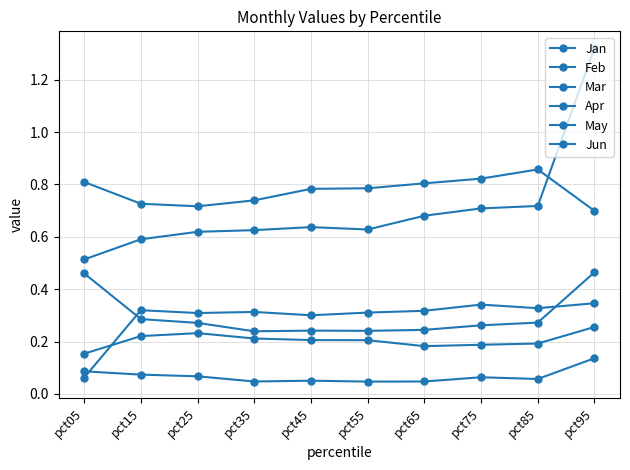

How many series are shown in this chart?

6